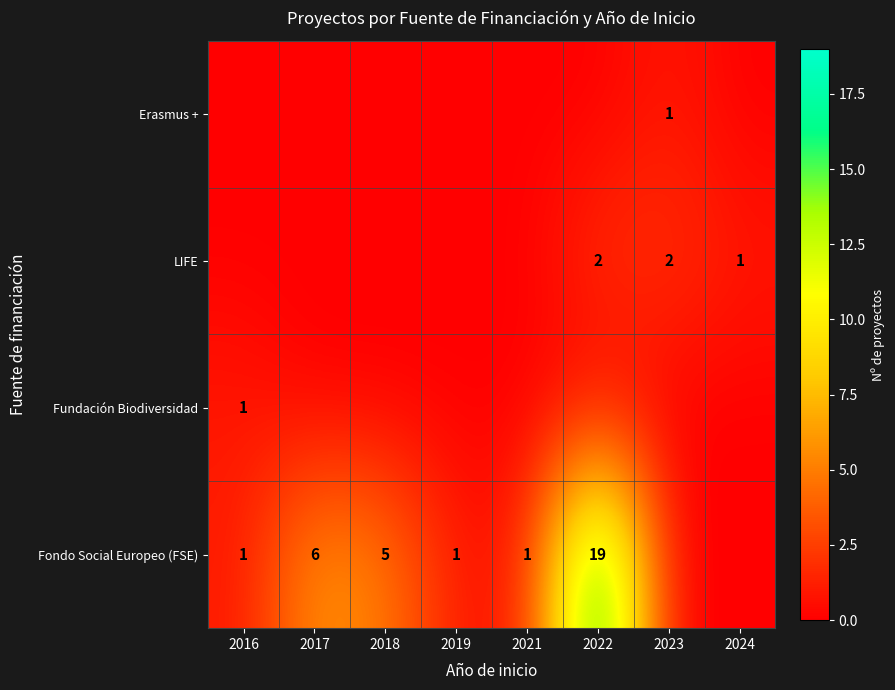

True or false: Fondo Social Europeo (FSE) has a value of 2 at 2018.

False